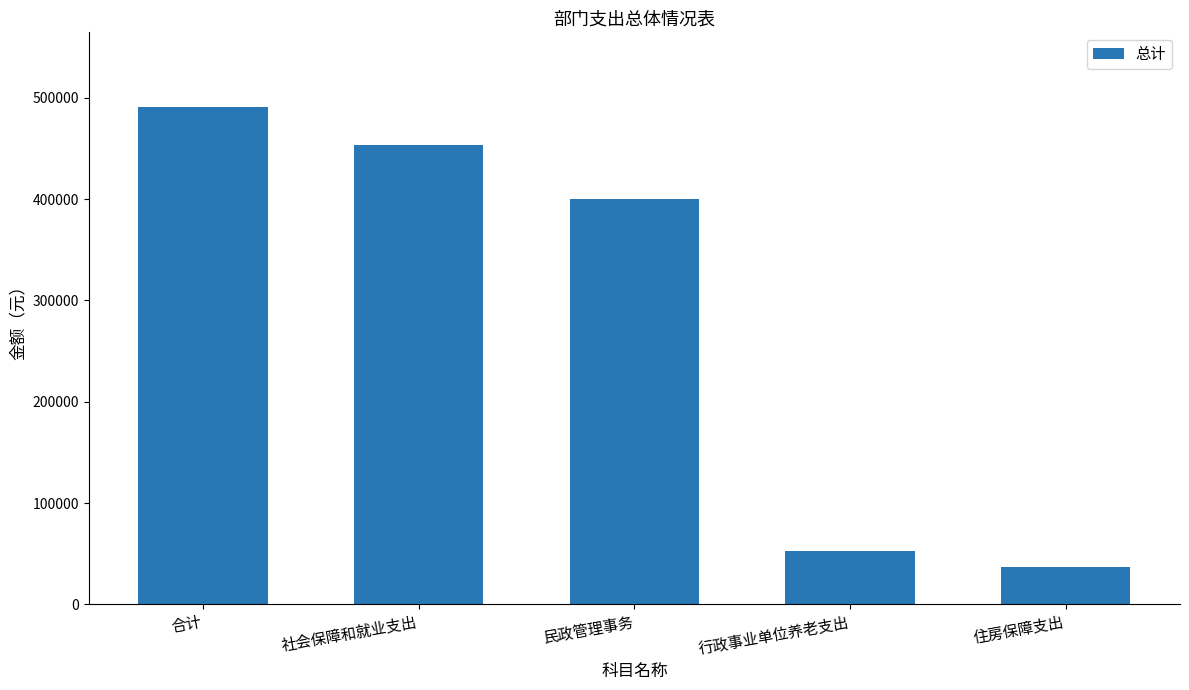

Does the chart contain any negative values?

No